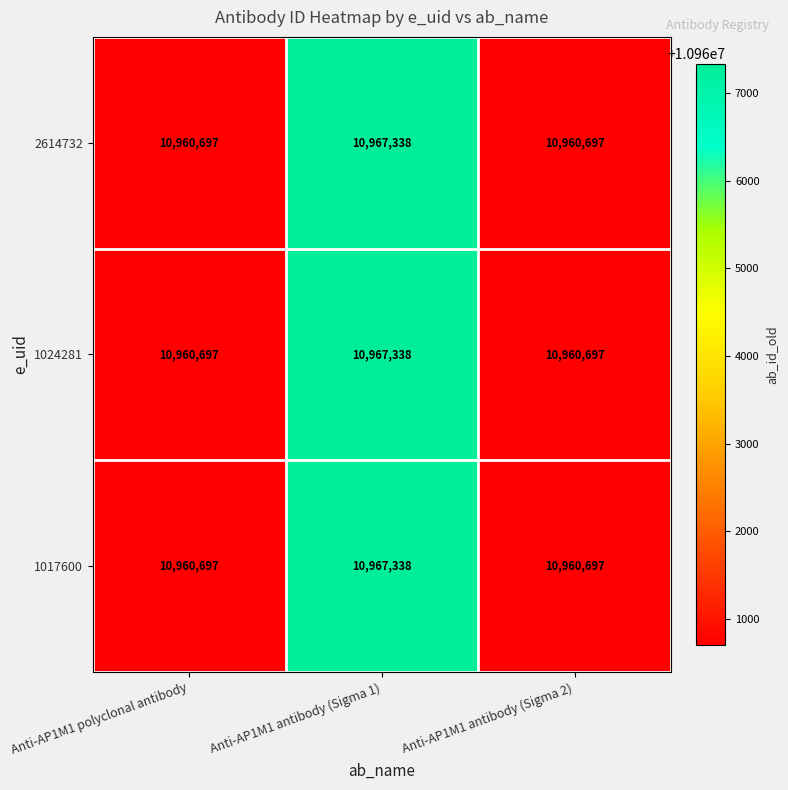

At which category is the sum across all series the highest?

Anti-AP1M1 antibody (Sigma 1)